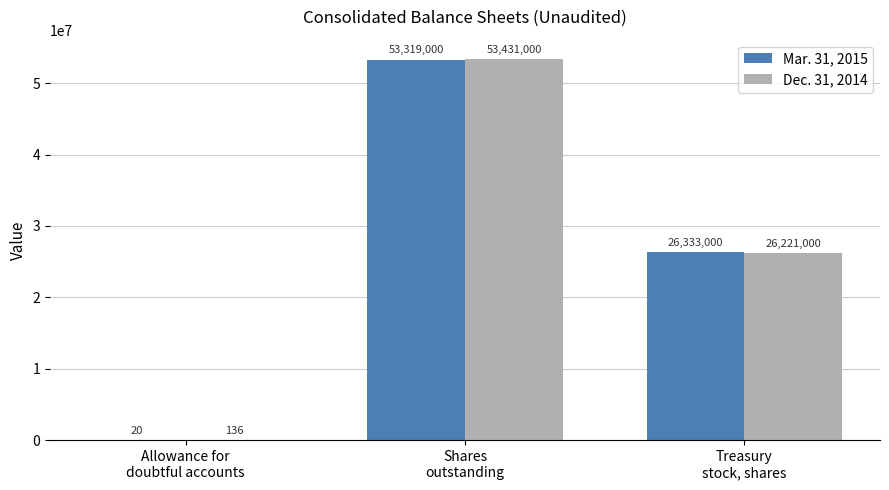

At which label does Dec. 31, 2014 first exceed 26221000?

Shares
outstanding